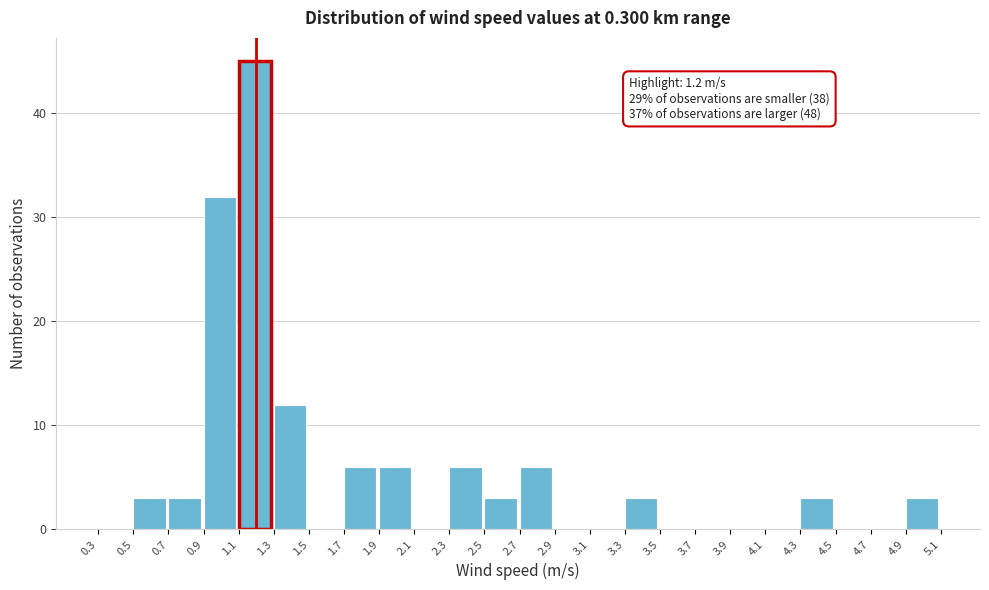

Which range on the x-axis has the tallest bar?

1.1 to 1.3